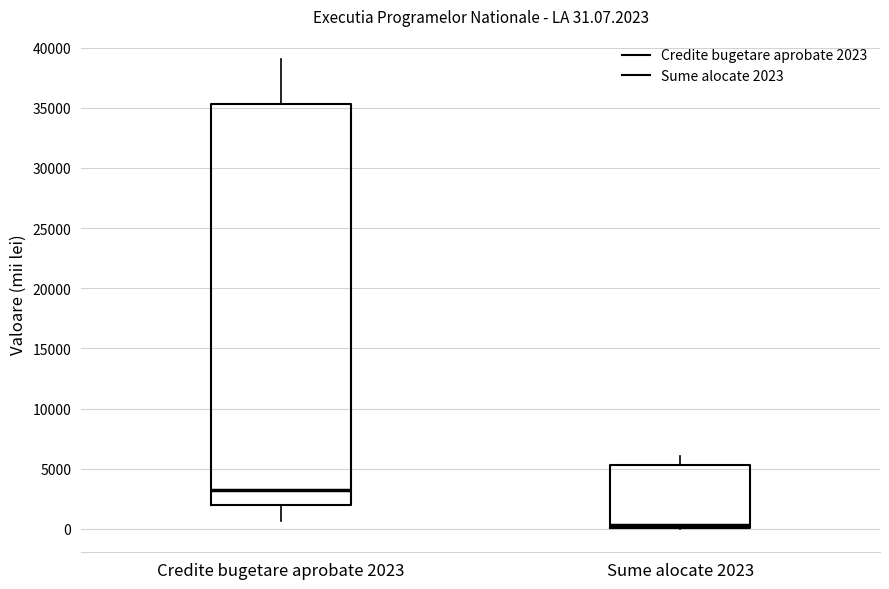

Comparing the boxes themselves (not the whiskers), which one is the tallest?

Credite bugetare aprobate 2023